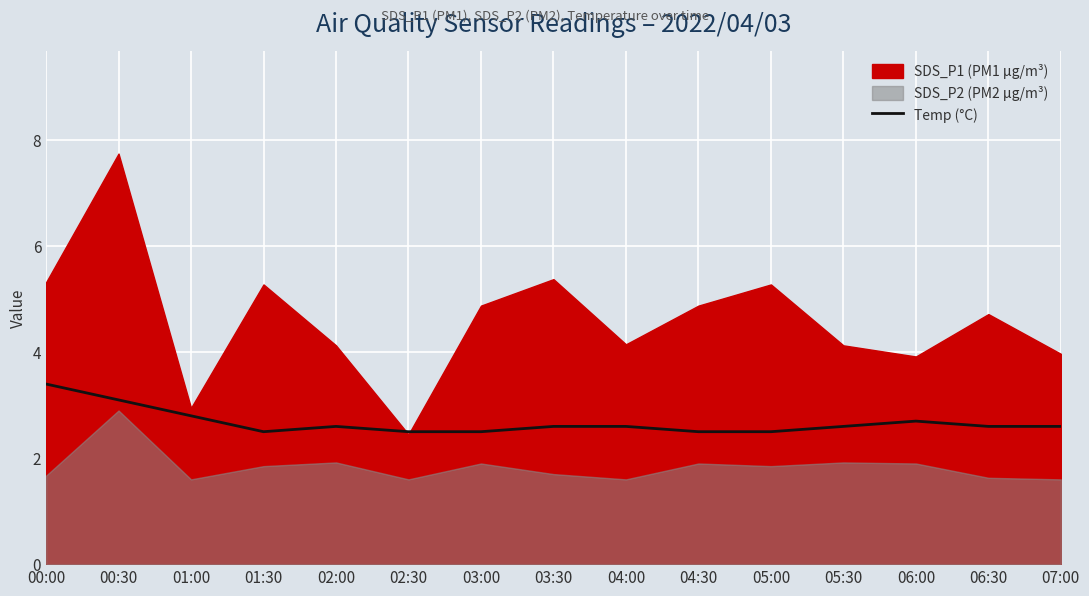

The chart shows a value of 4.5 at 04:00. True or false?

False